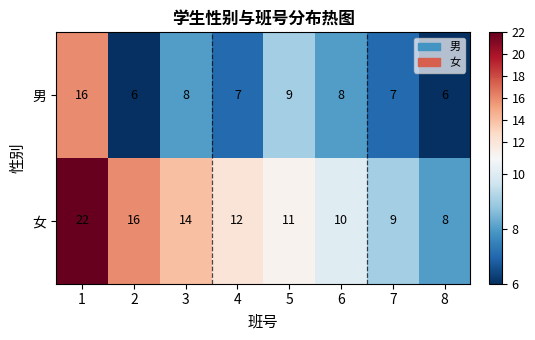

Which series has the widest spread of values?

女